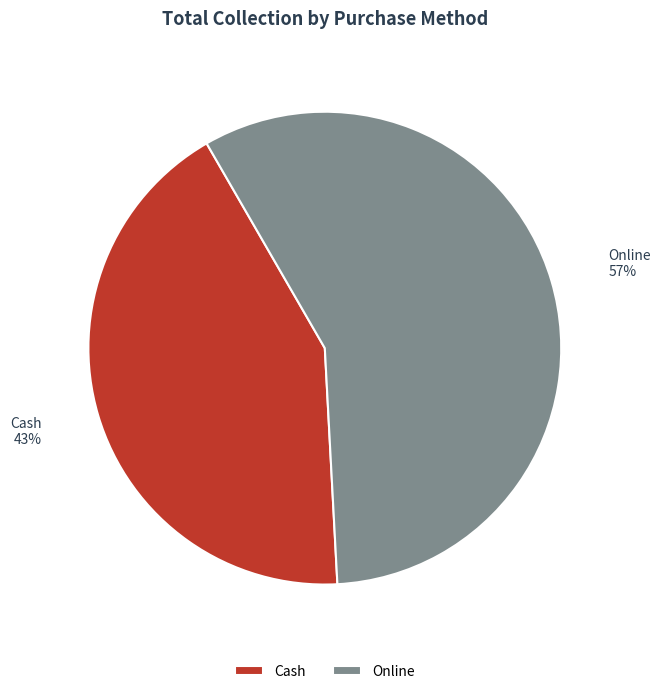

To the nearest percent, what percentage of the pie is Cash?

43%